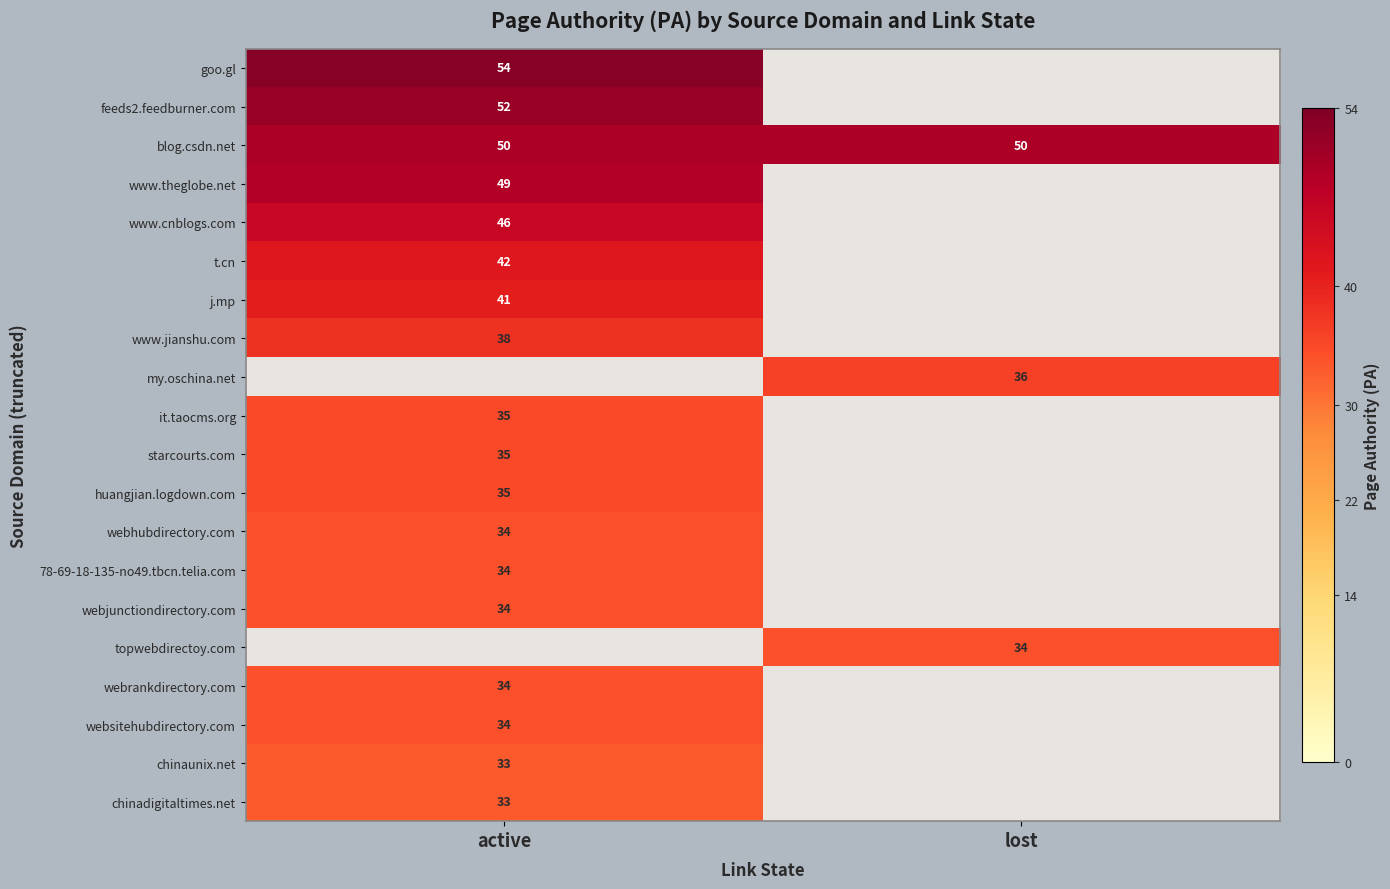

Is it true that j.mp equals 13 at active?

False